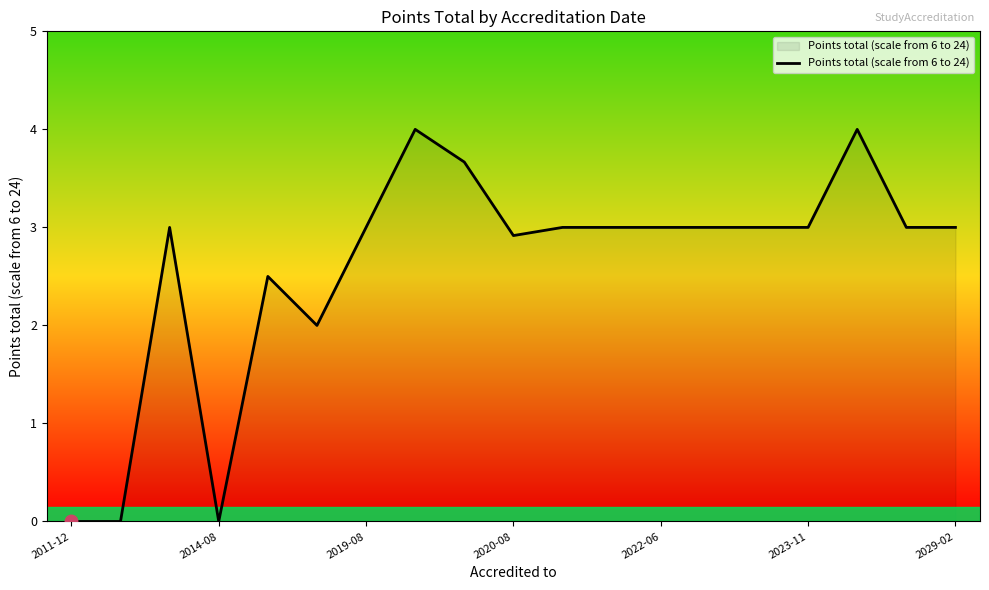

What is the maximum value shown in the chart?

4.0